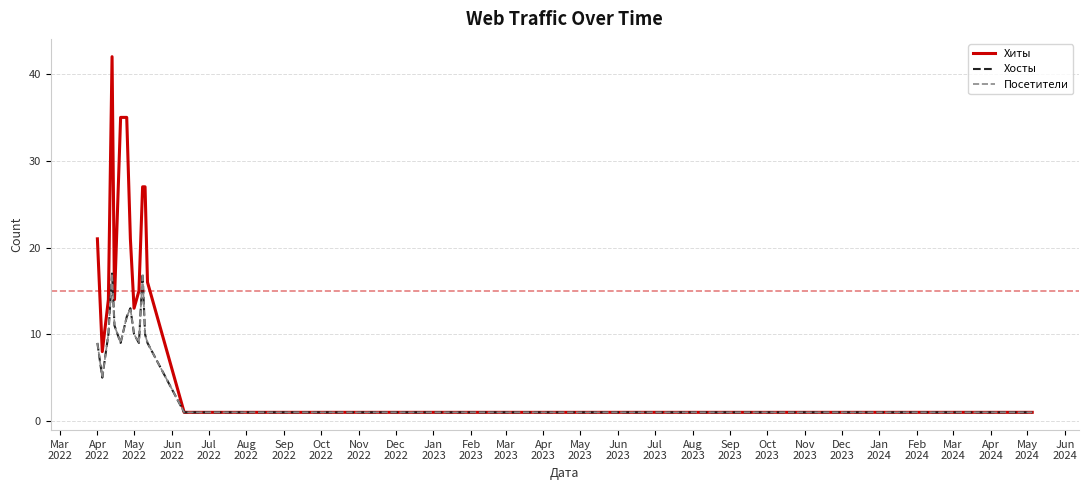

Does the chart have visible grid lines?

Yes